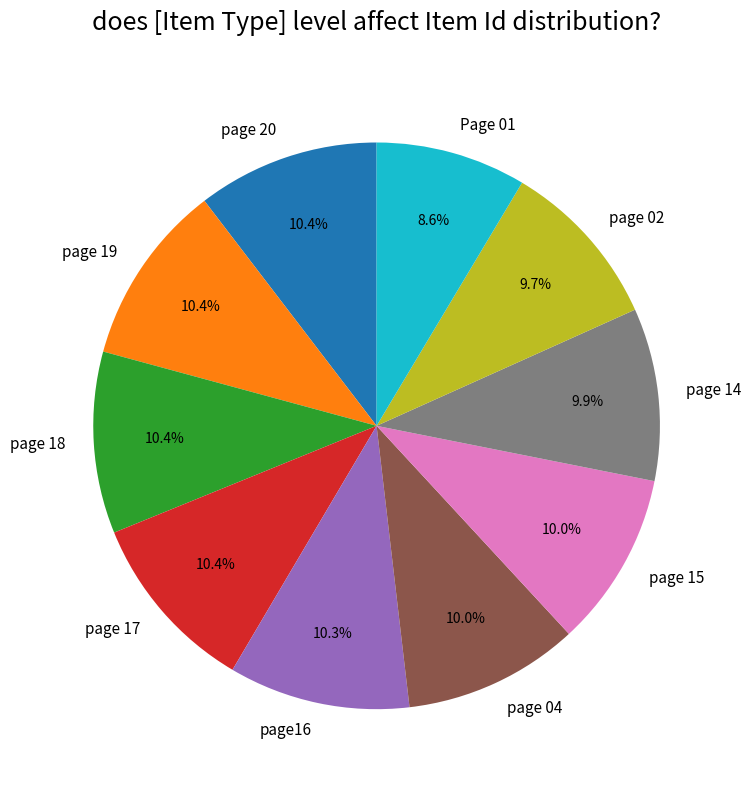

To the nearest percent, what is the difference between the page 20 and page 02 slice percentages?

1%